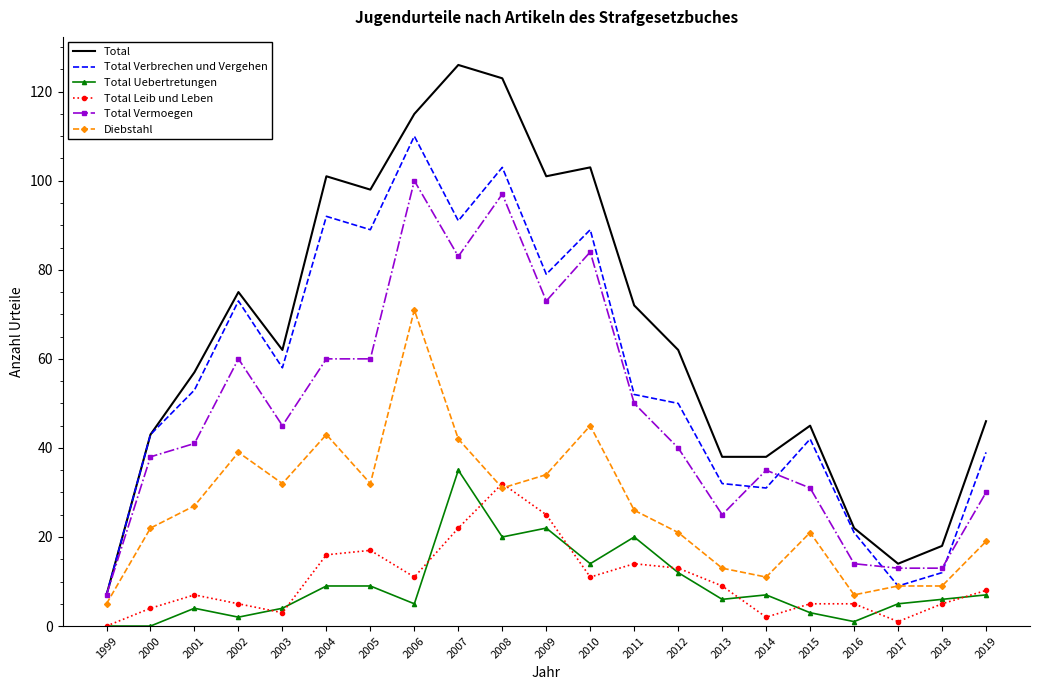

Between 2005 and 2019, which series saw the biggest shift?

Total